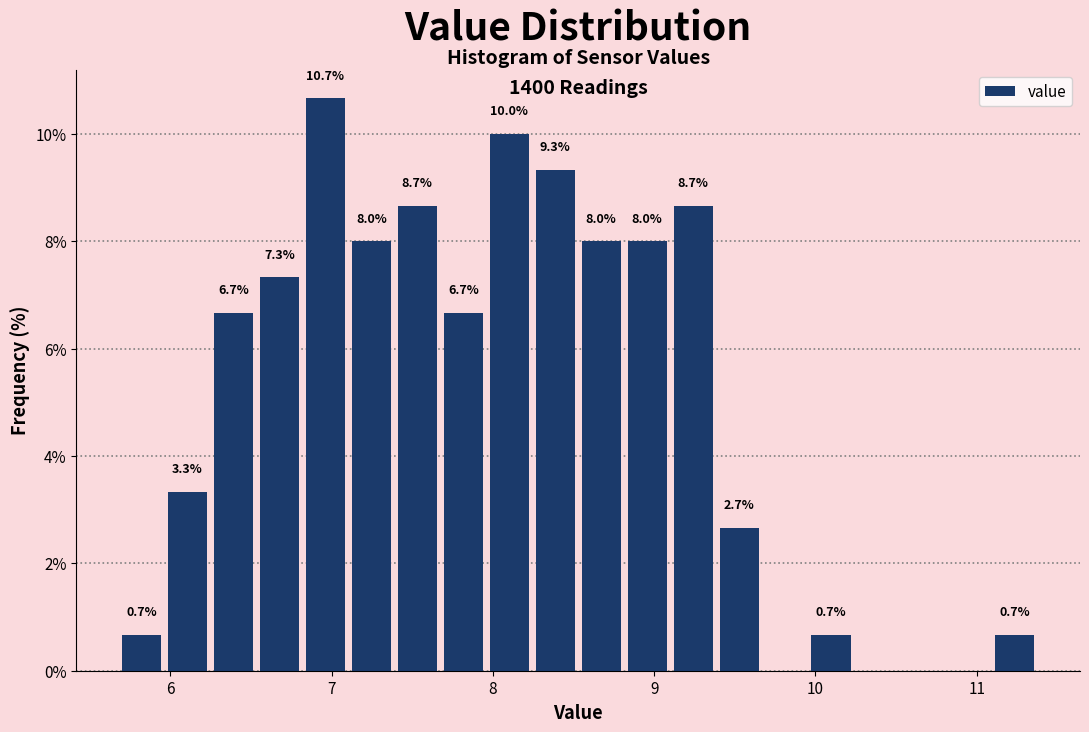

Read against the x-axis, roughly where is the centre of the tallest bar?

7.0